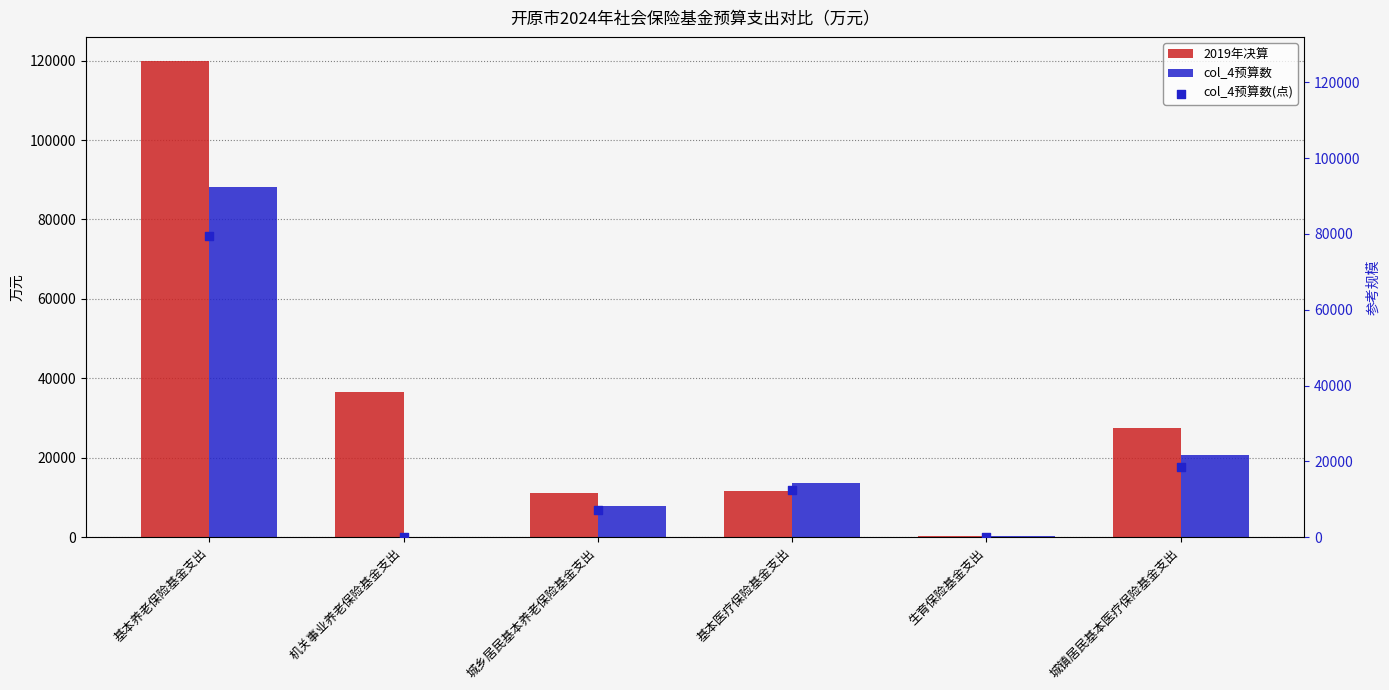

Which series has the largest total across all categories?

2019年决算